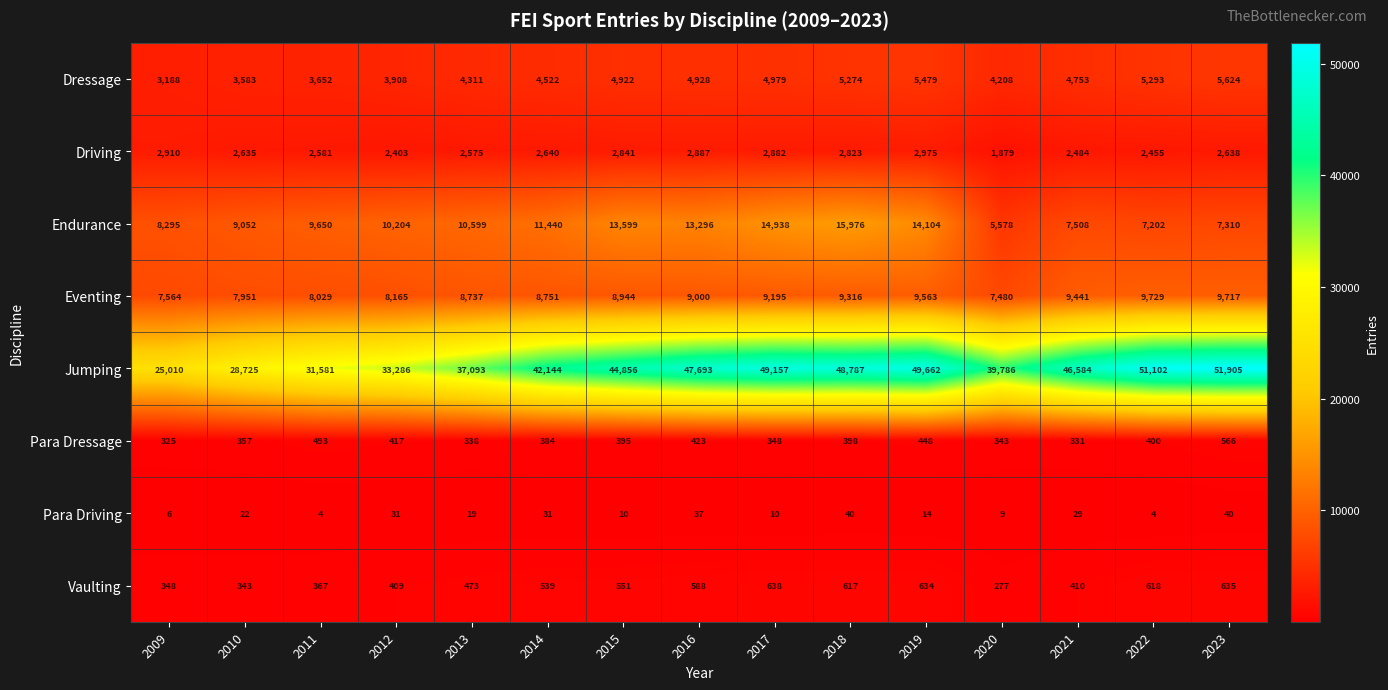

At which category is the sum across all series the highest?

2018